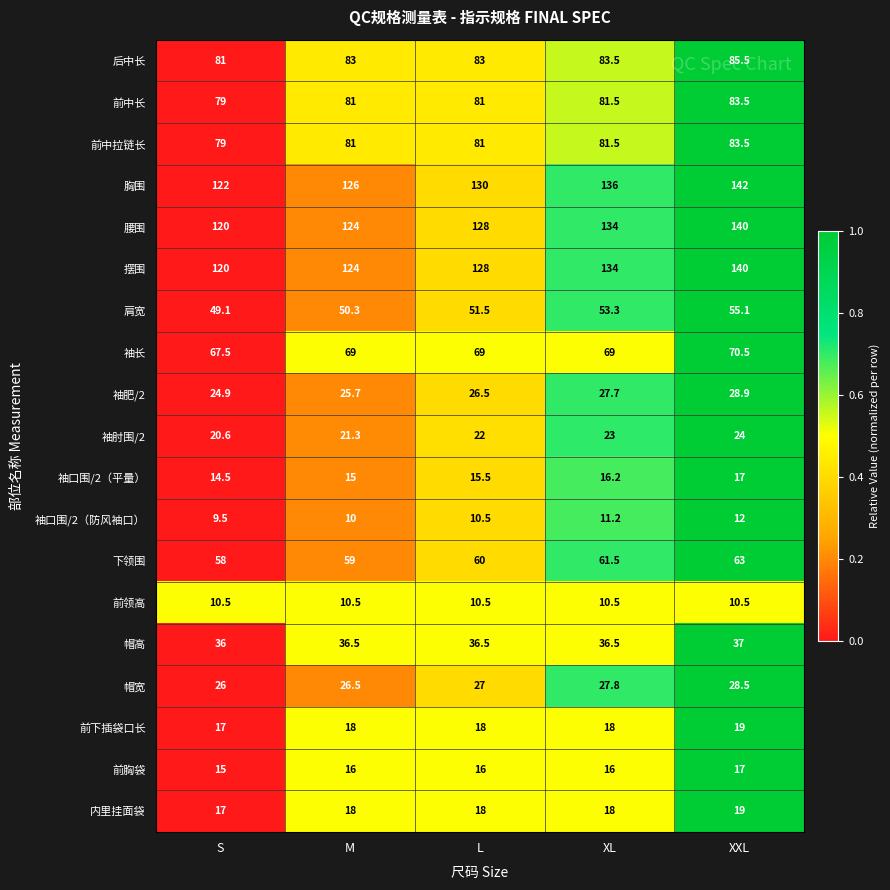

List the labels in order of 袖口围/2（平量） value, smallest first.

S, M, L, XL, XXL